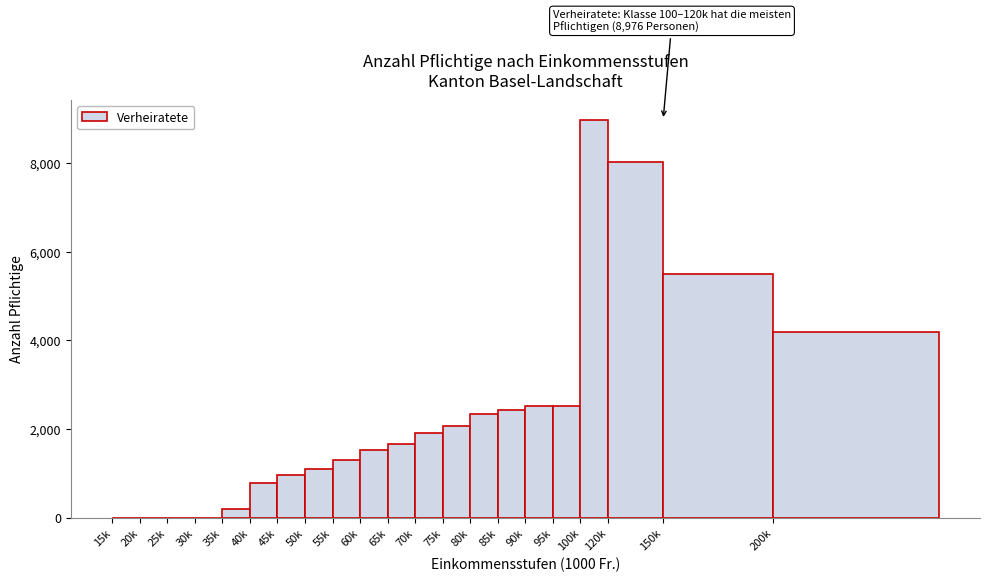

Which category has the highest value across all series?

100k